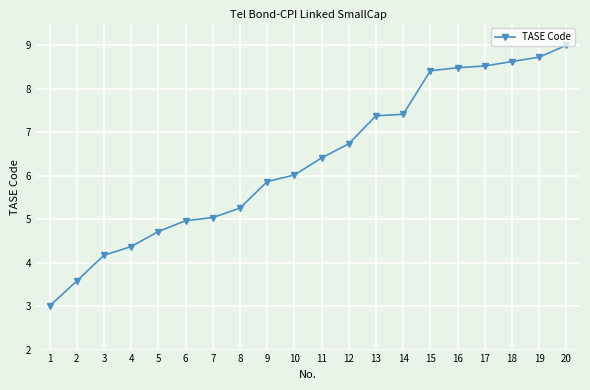

Is it true that the value at 13 is 3.0?

False